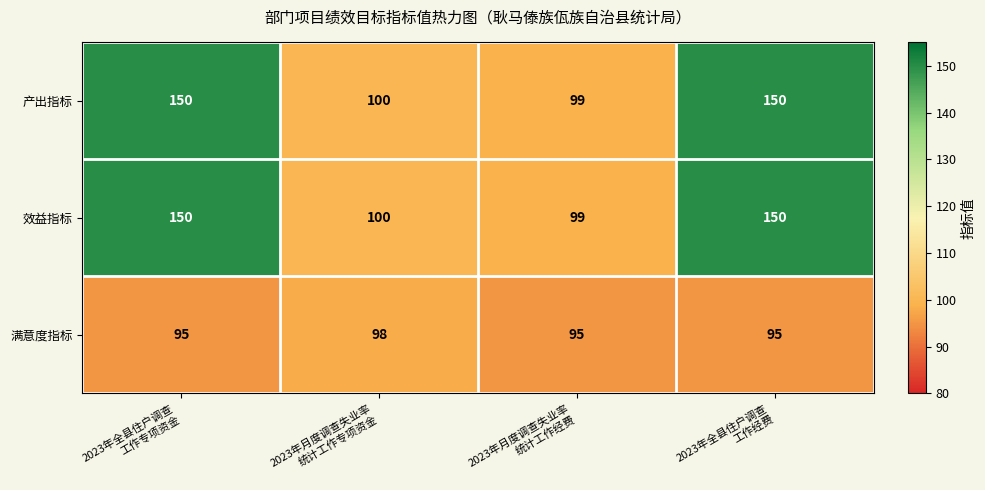

Reading left to right, extract all data points from this chart.

产出指标: 150	100	99	150
效益指标: 150	100	99	150
满意度指标: 95	98	95	95